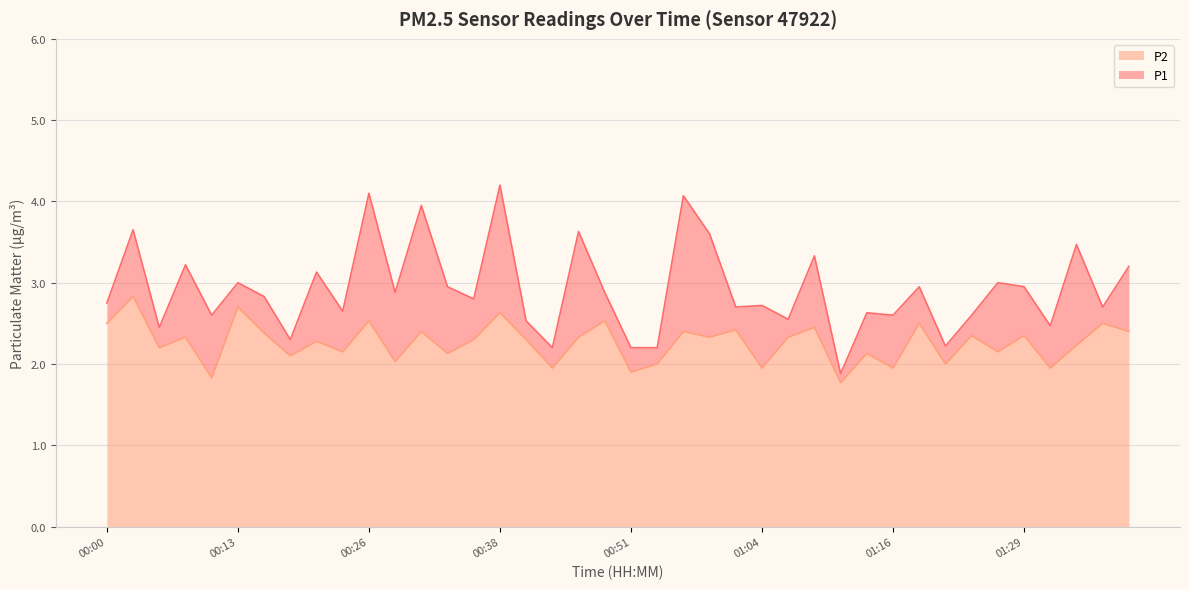

Between 01:14 and 00:36, which is larger?

00:36